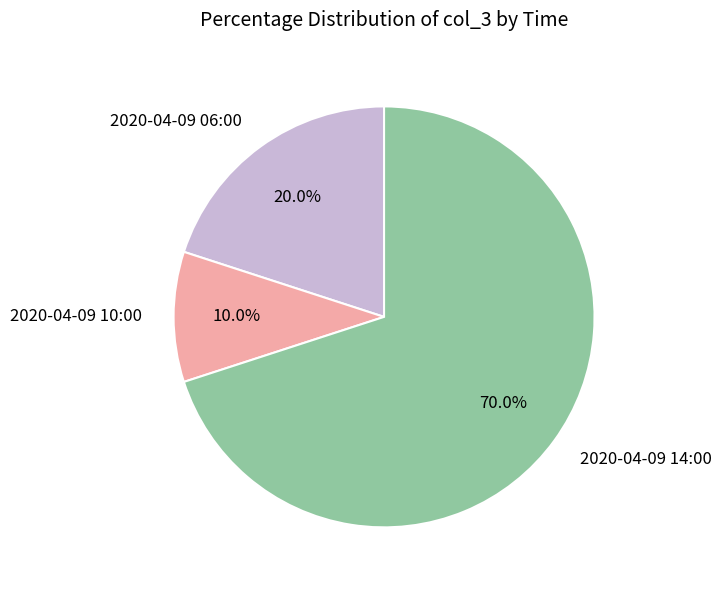

What is the largest slice in the pie chart?

2020-04-09 14:00